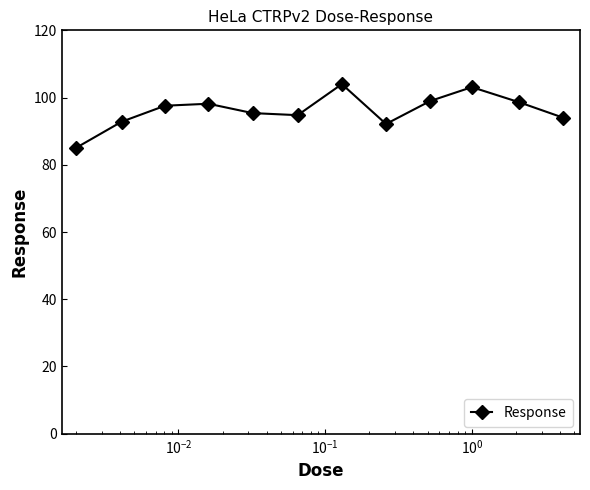

What is the value of the 5th point from the left?

95.4